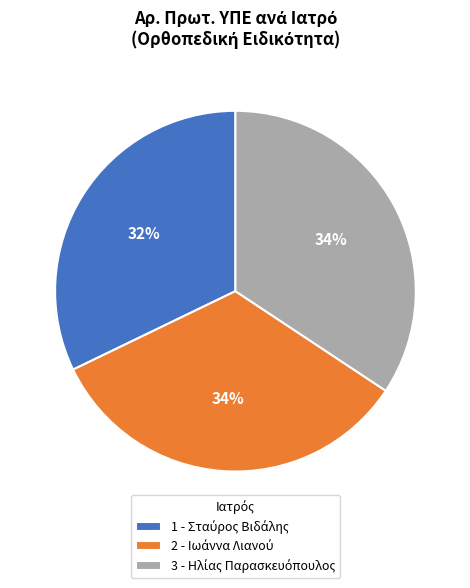

Is there any slice that represents more than half of the pie?

No